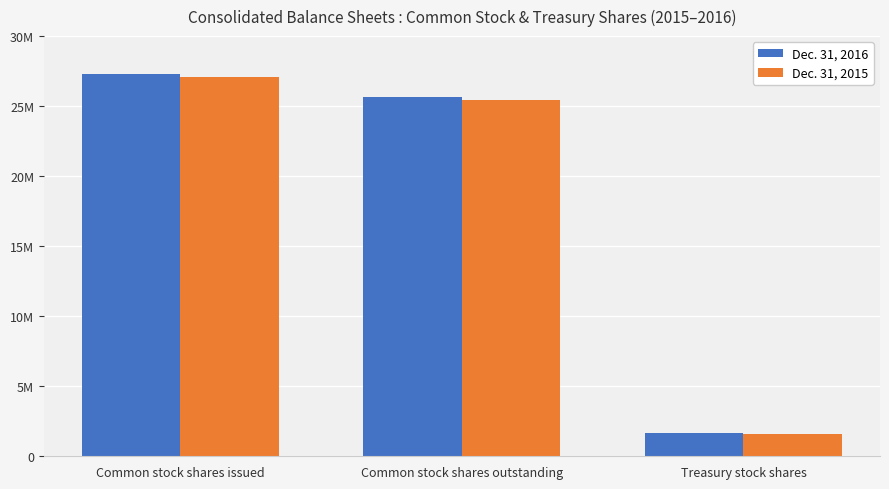

What value does the Dec. 31, 2016 series have at Common stock shares outstanding?

25624000